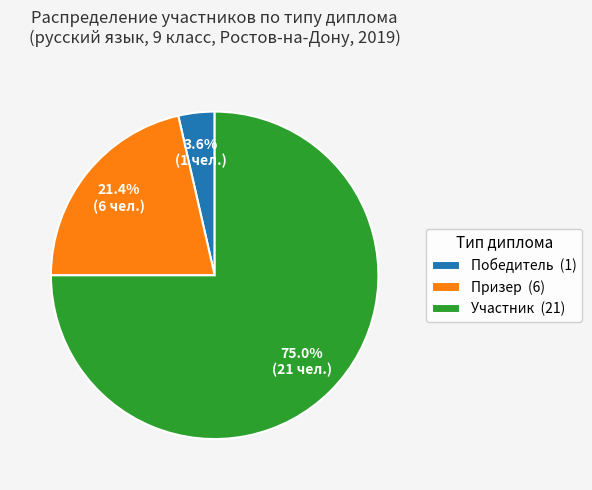

To the nearest percent, what is the difference between the Участник and Победитель slice percentages?

71%